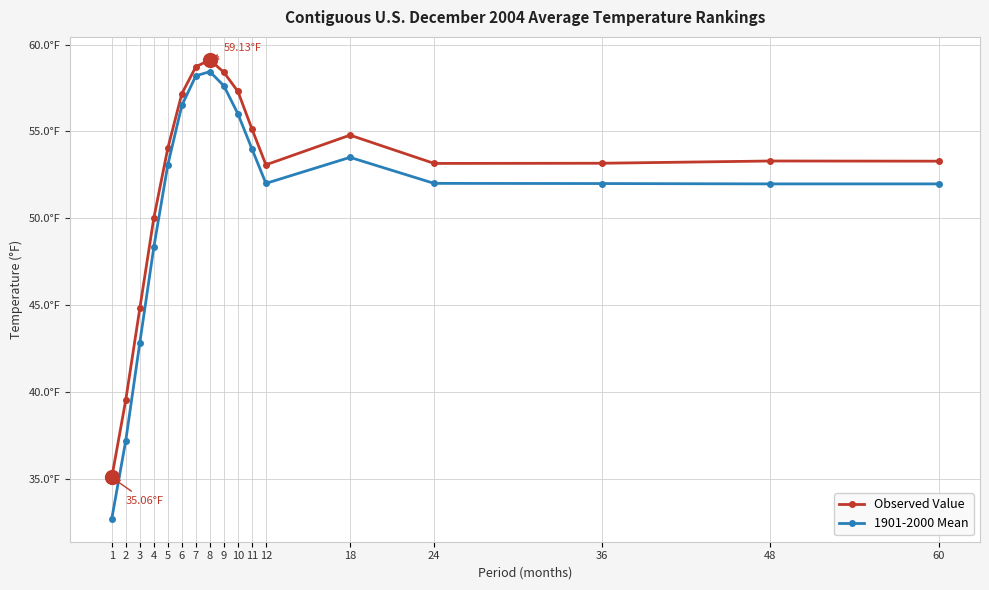

What is the total value across all series at 9?

116.0